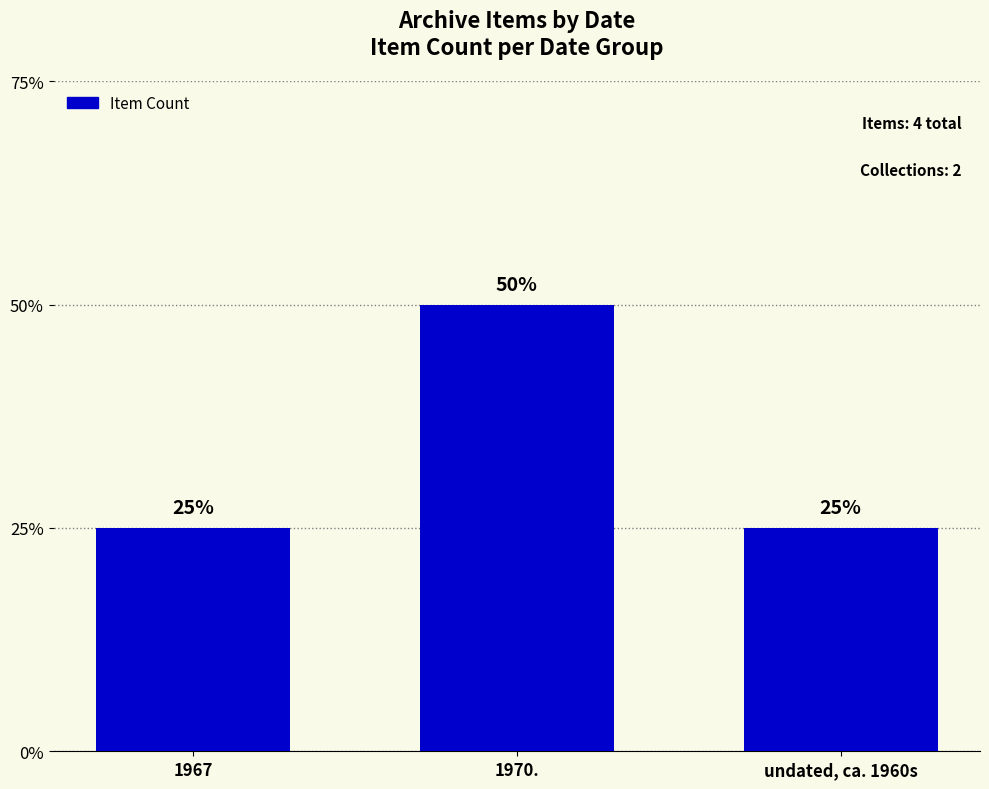

Approximately how many times larger is the value at undated, ca. 1960s compared to 1970.?

0.5